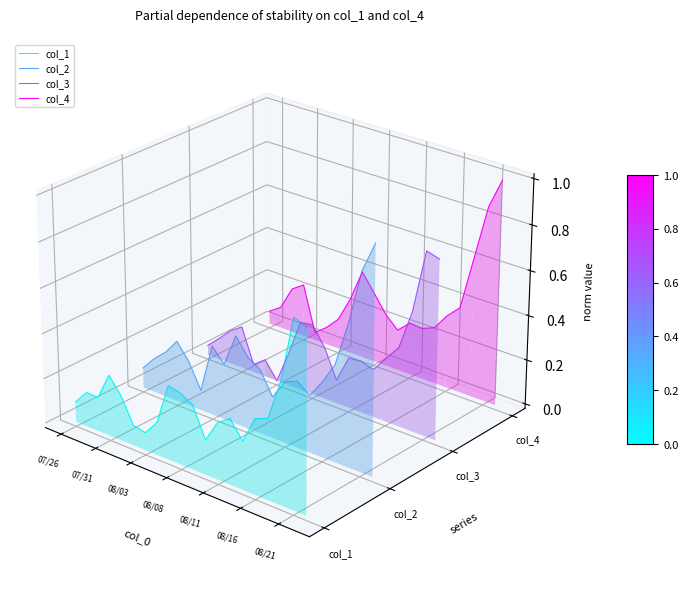

True or false: col_3 and col_1 cross at least once.

False